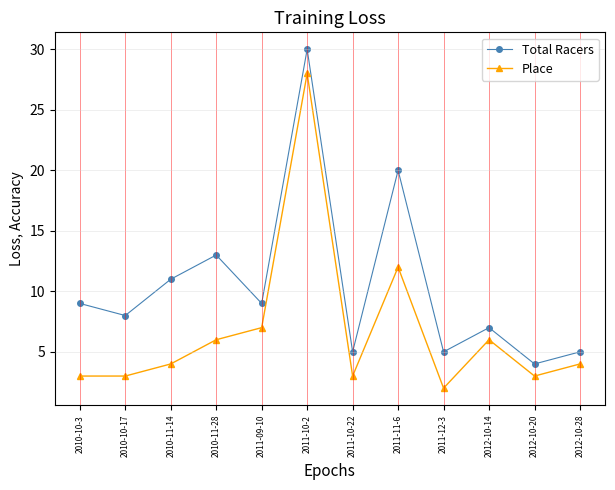

Reading right to left, what are all the values shown in this chart?

Total Racers: 2012-10-28=5	2012-10-20=4	2012-10-14=7	2011-12-3=5	2011-11-6=20	2011-10-22=5	2011-10-2=30	2011-09-10=9	2010-11-28=13	2010-11-14=11	2010-10-17=8	2010-10-3=9
Place: 2012-10-28=4	2012-10-20=3	2012-10-14=6	2011-12-3=2	2011-11-6=12	2011-10-22=3	2011-10-2=28	2011-09-10=7	2010-11-28=6	2010-11-14=4	2010-10-17=3	2010-10-3=3